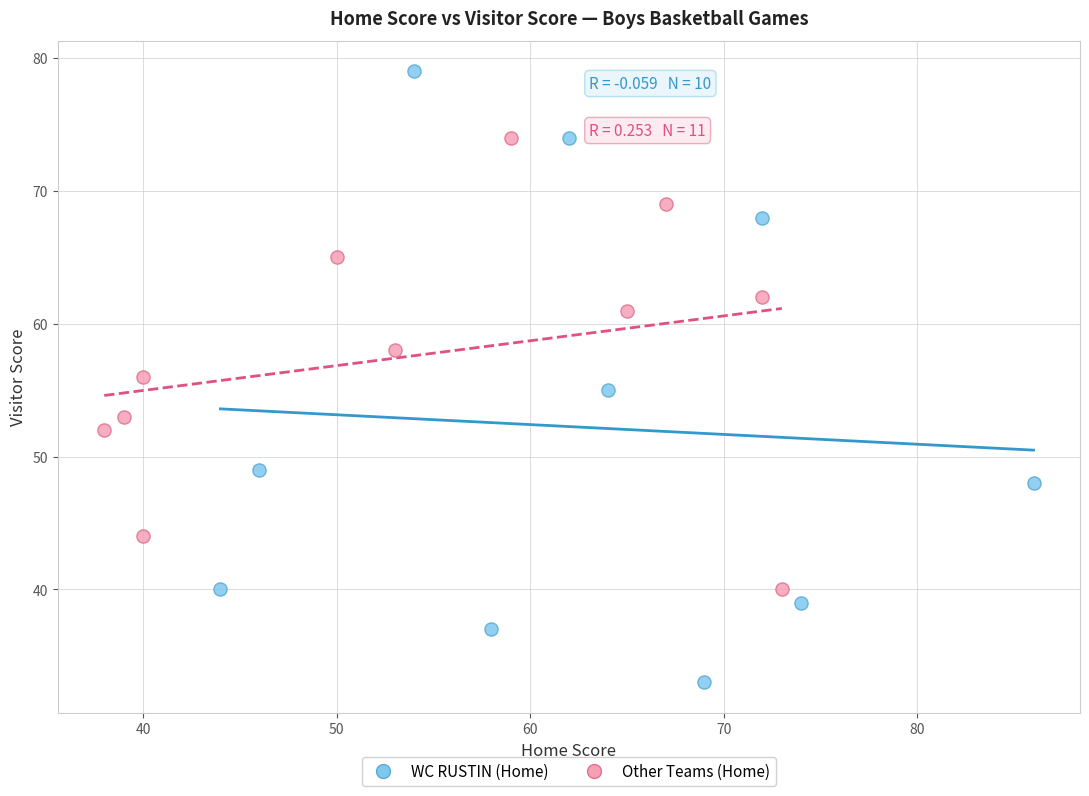

Which series has the largest Y range (max minus min)?

WC RUSTIN (Home)